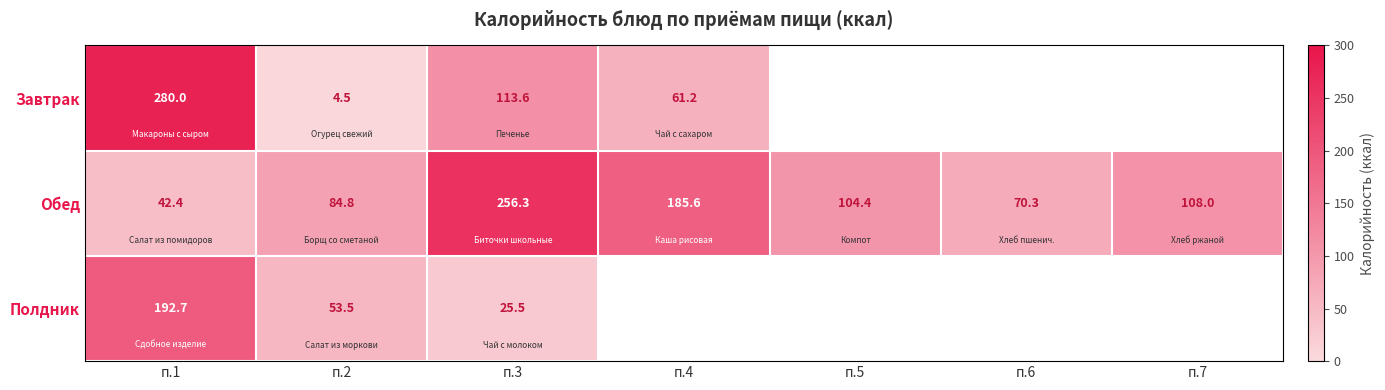

Which series changed the most between п.3 and п.6?

Обед